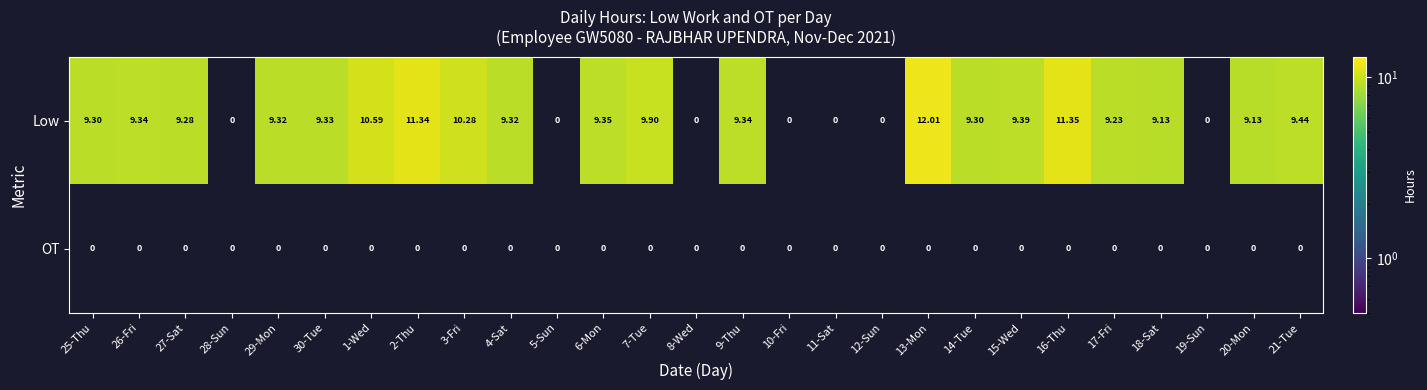

Is the value of Low at 13-Mon greater than the value of OT at 13-Mon?

Yes